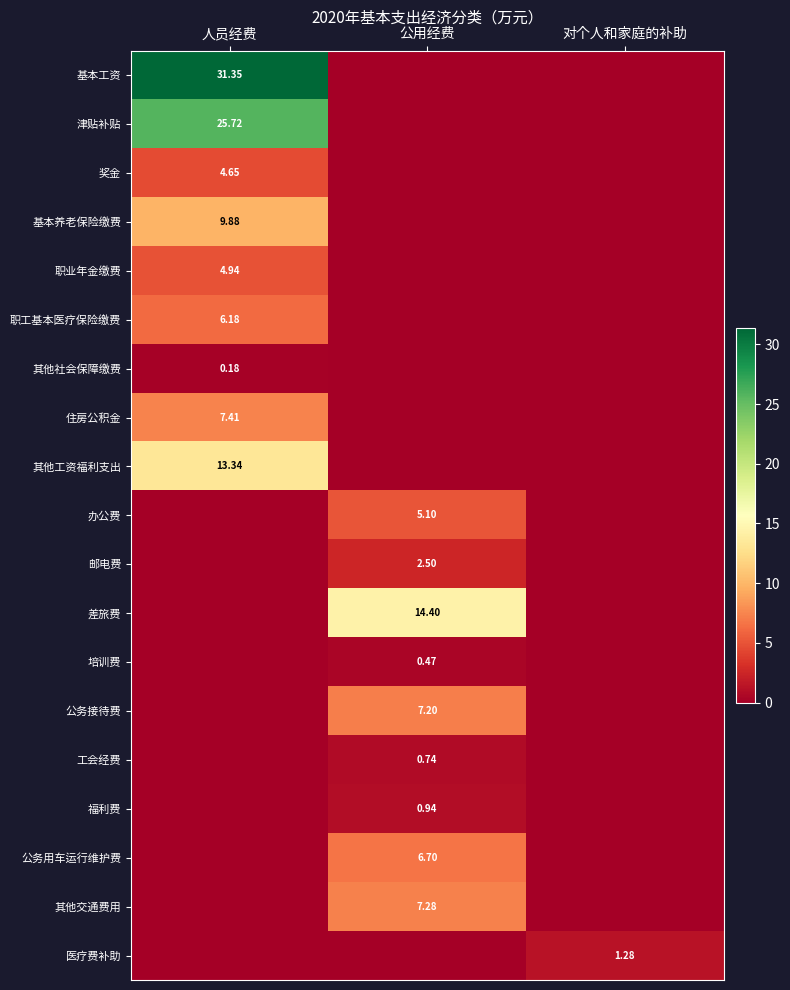

What is the total value across all series at 人员经费?

103.7